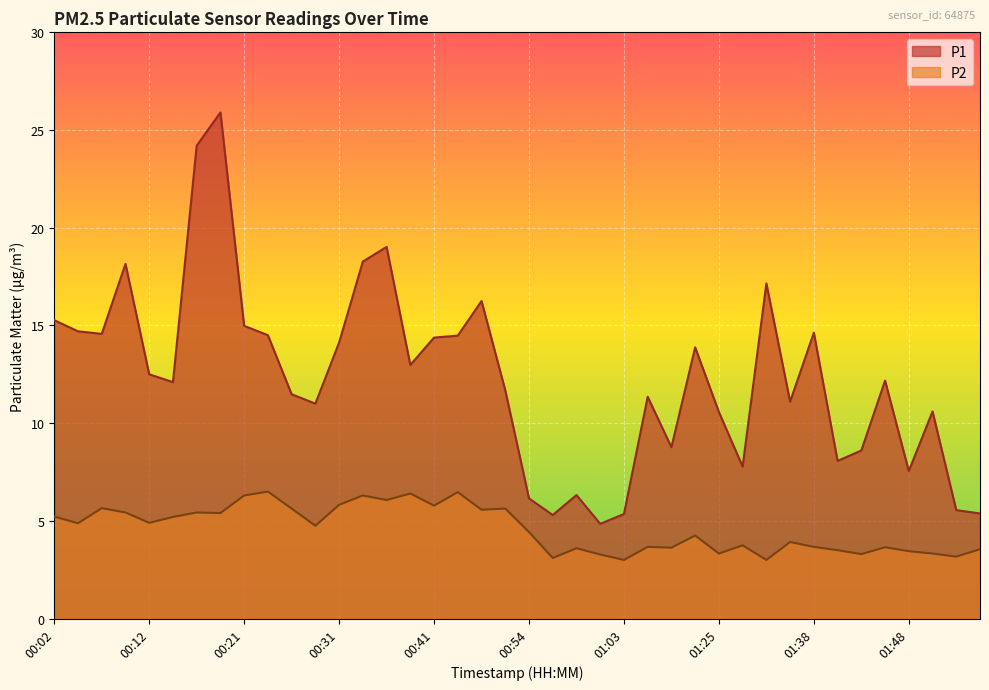

At which label is P2 closest to 4?

01:35